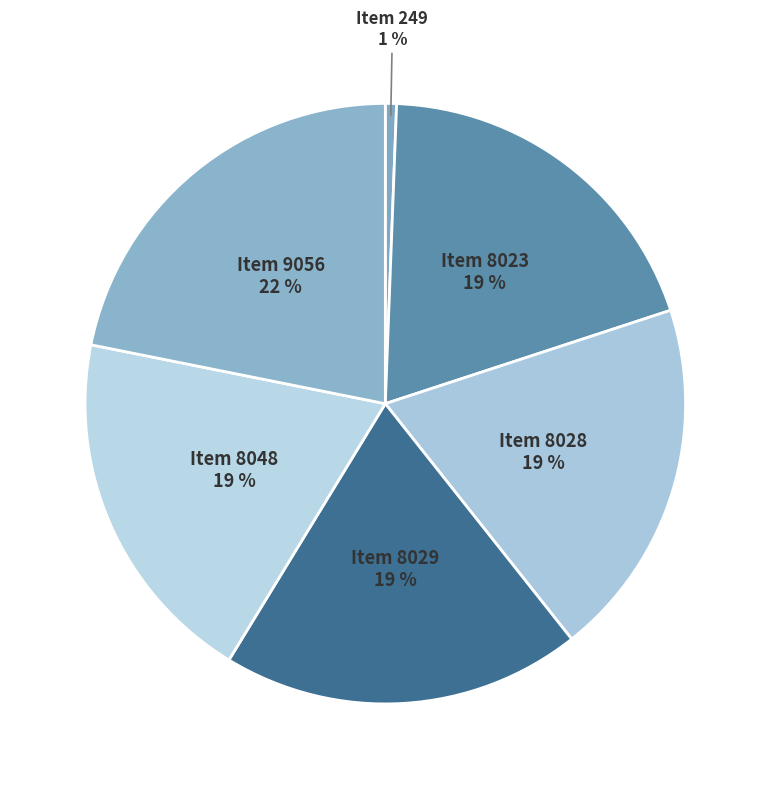

Do Item 8029 and Item 9056 together represent more than half of the pie?

No